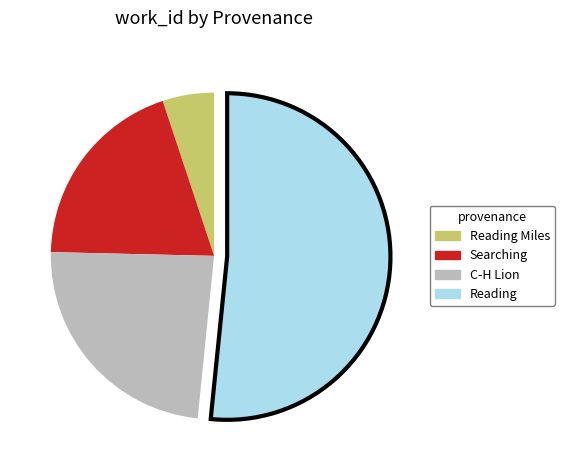

Is there any slice that represents more than half of the pie?

Yes